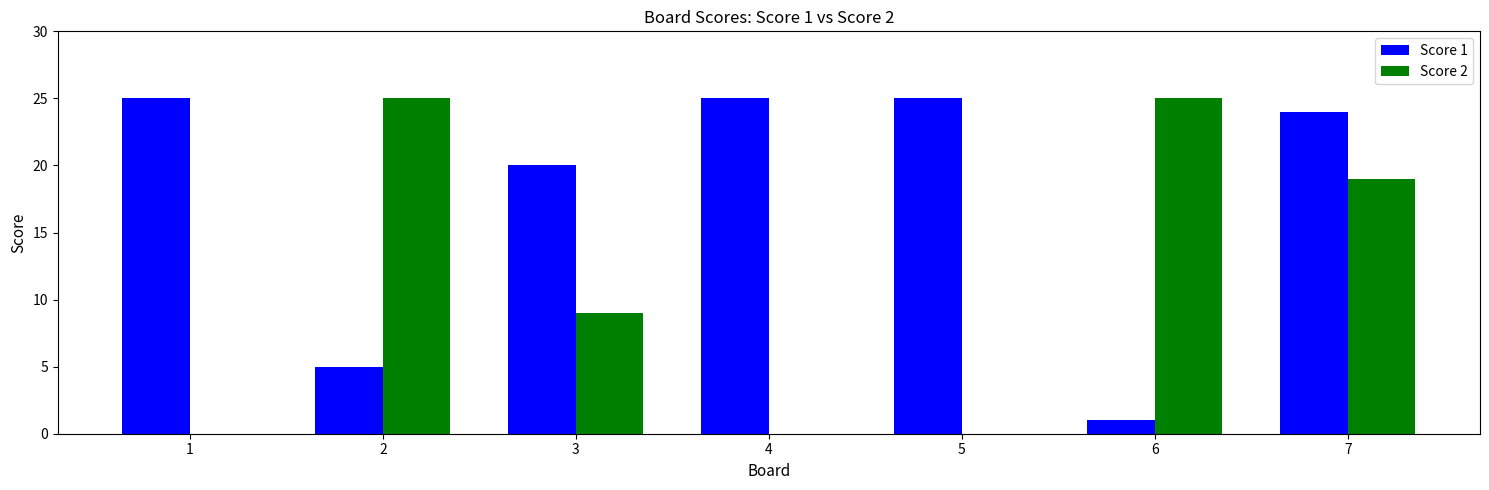

Reading left to right, list all the values displayed in this chart.

Score 1: 1=25	2=5	3=20	4=25	5=25	6=1	7=24
Score 2: 1=0	2=25	3=9	4=0	5=0	6=25	7=19